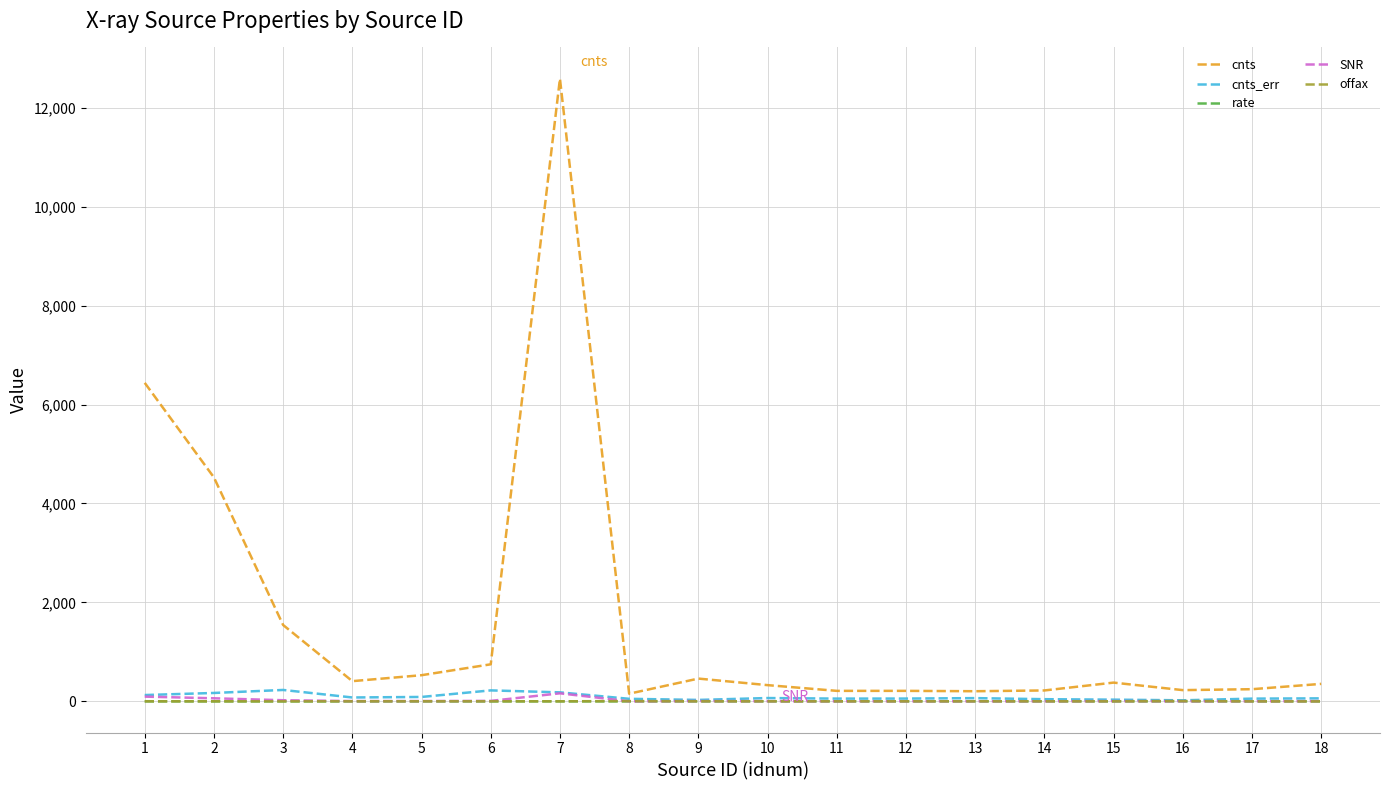

What is the minimum value for SNR?

2.0